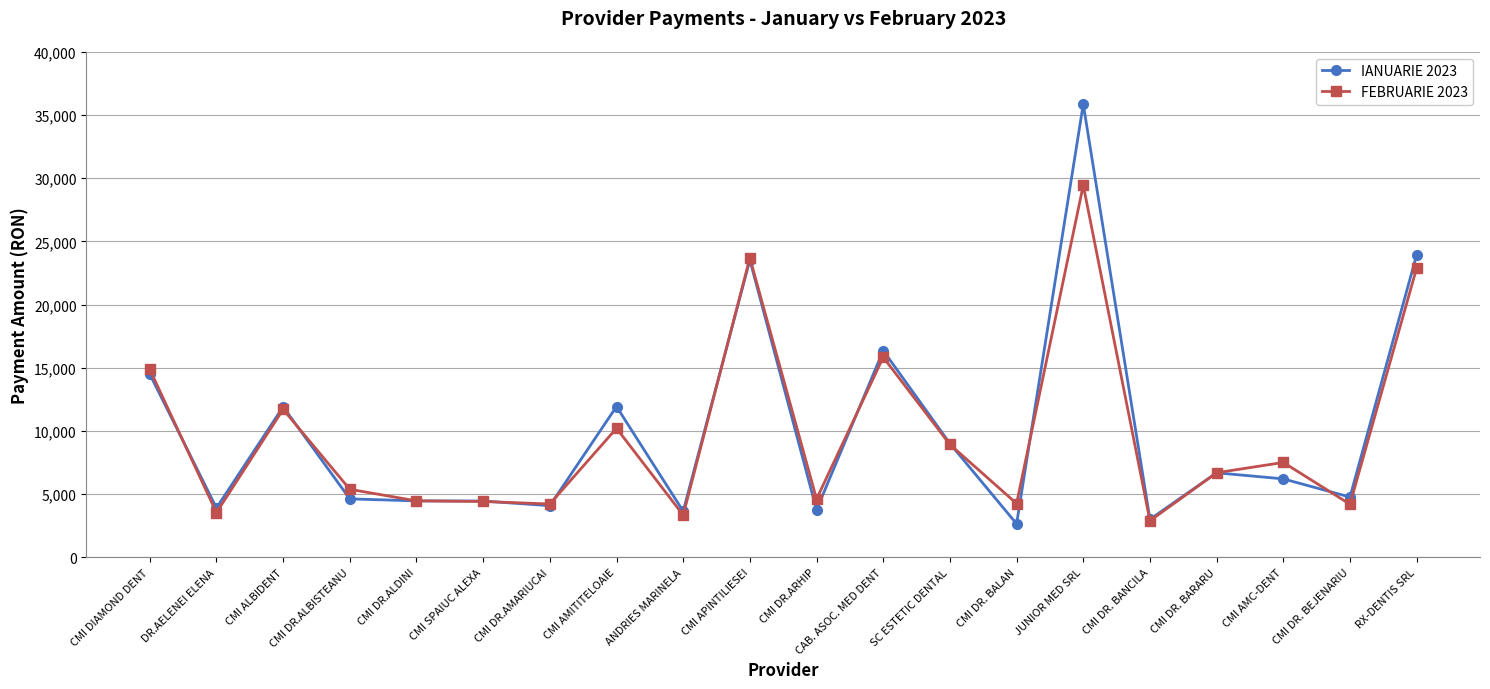

Which label corresponds to the largest value in the chart?

JUNIOR MED SRL